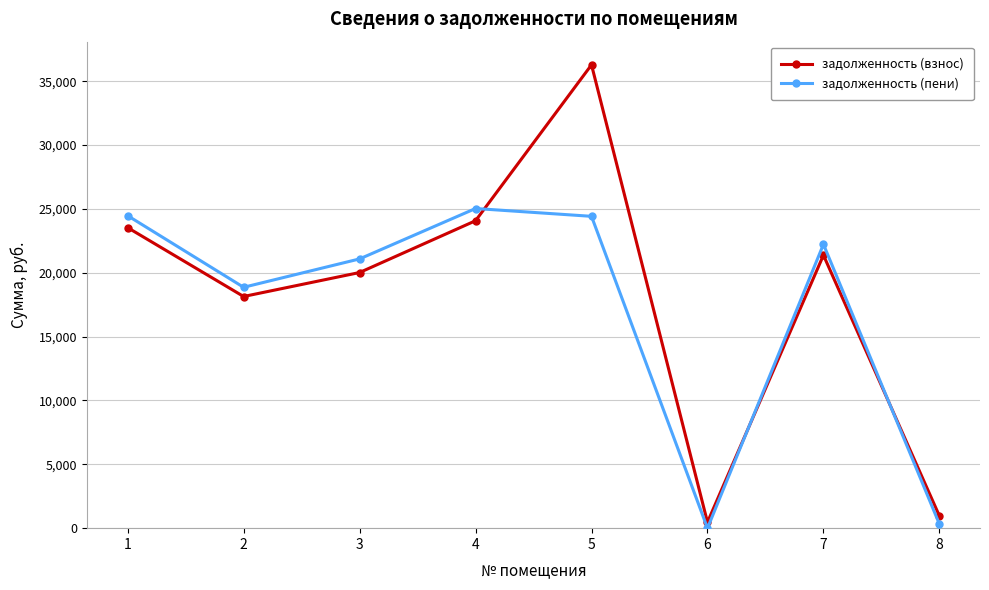

List the series in order of their peak value, highest first.

задолженность (взнос), задолженность (пени)